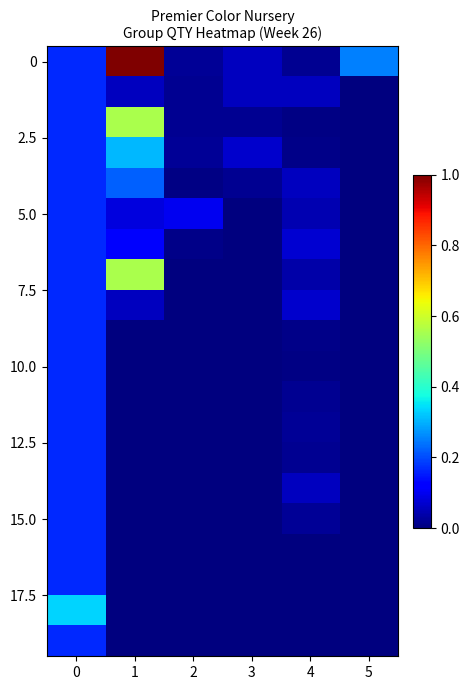

What is the difference between the highest and lowest values at 1?

1.0